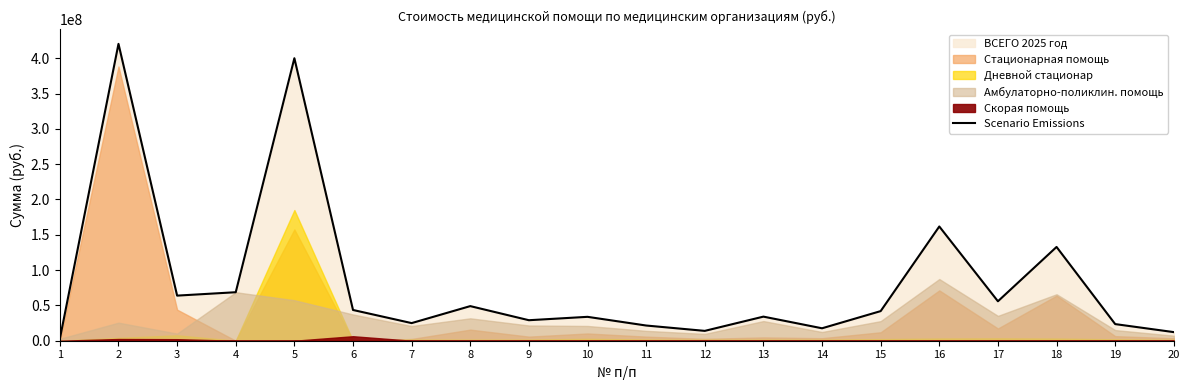

What is the smallest value displayed?

2716980.0